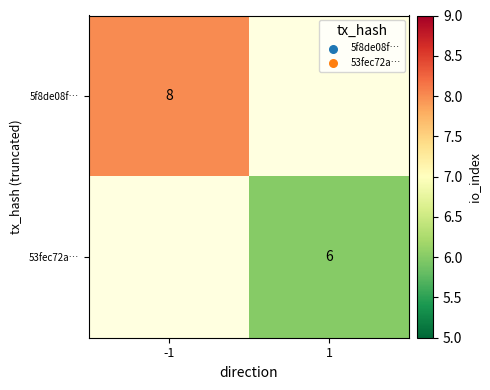

The value of 5f8de08f… at -1 is 3. True or false?

False